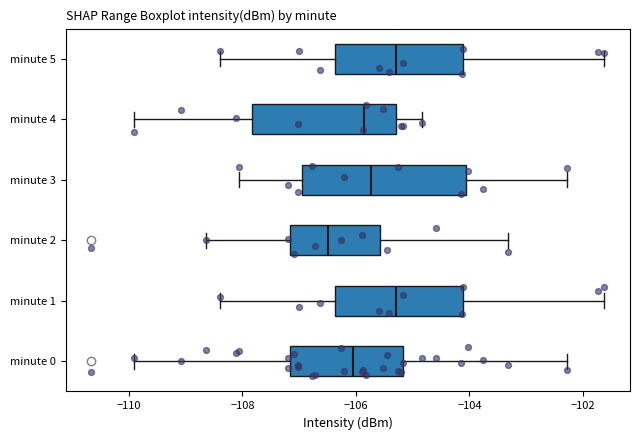

Which box is the widest, from its left edge to its right edge?

minute 3